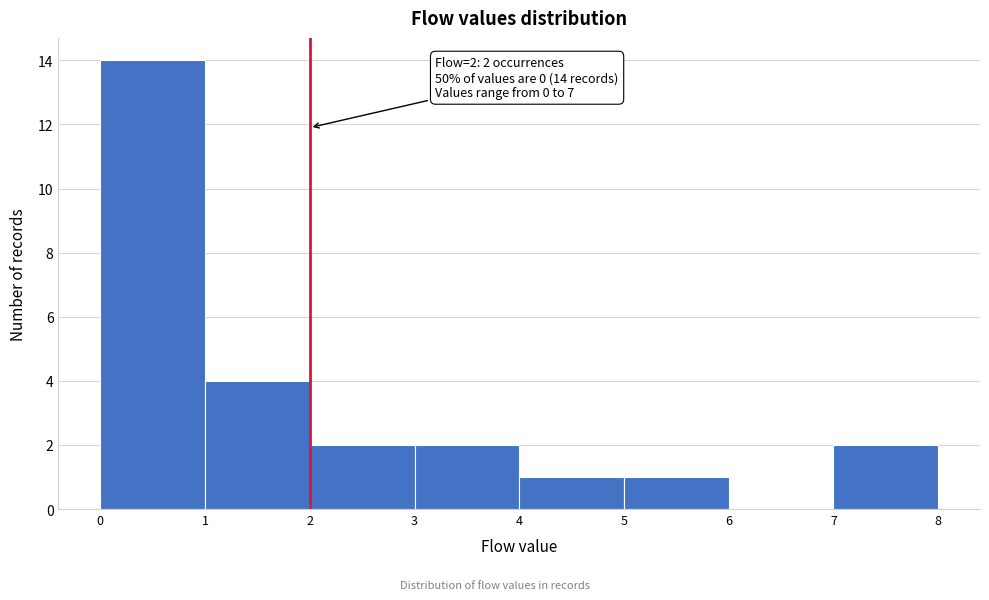

Which range on the x-axis has the tallest bar?

0 to 1